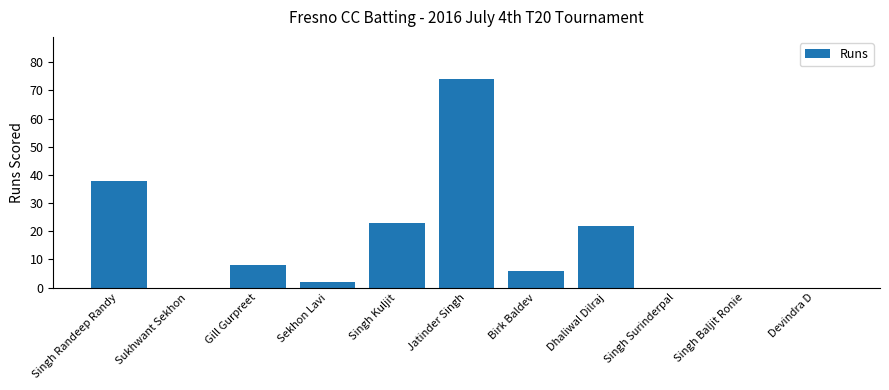

The value at Singh Baljit Ronie is -34. True or false?

False